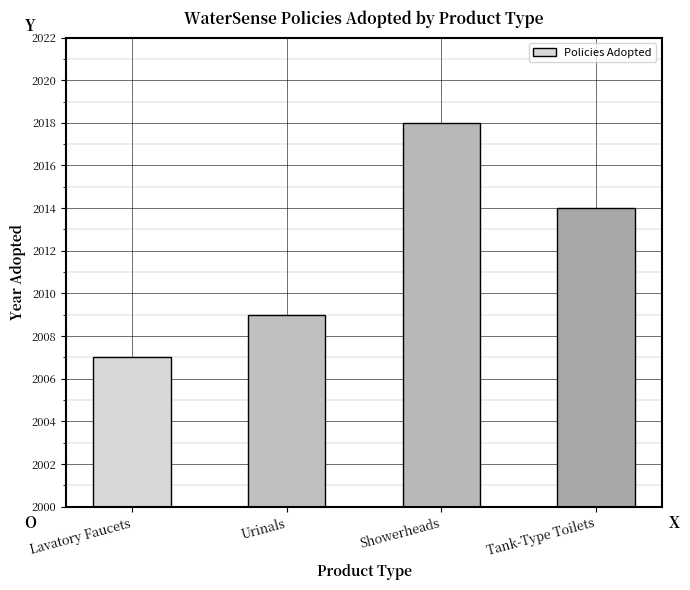

At which label is the value closest to 12?

Tank-Type Toilets